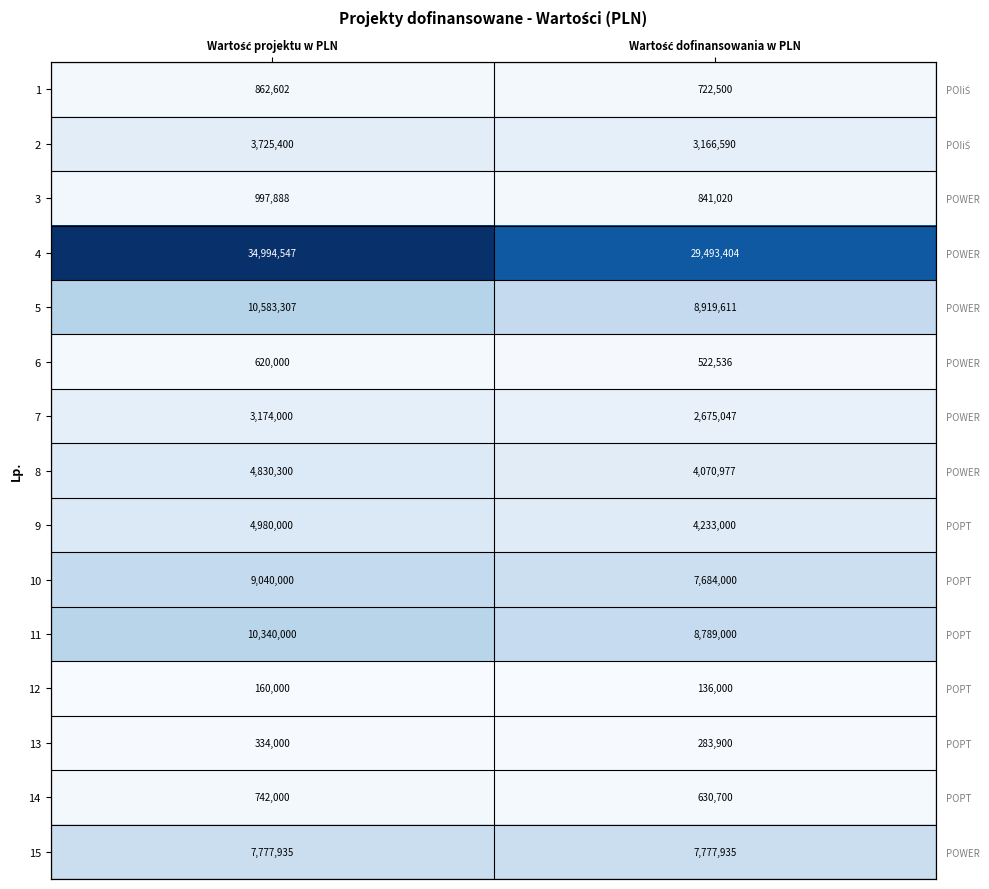

Rank the series at Wartość dofinansowania w PLN from lowest to highest value.

12, 13, 6, 14, 1, 3, 7, 2, 8, 9, 10, 15, 11, 5, 4